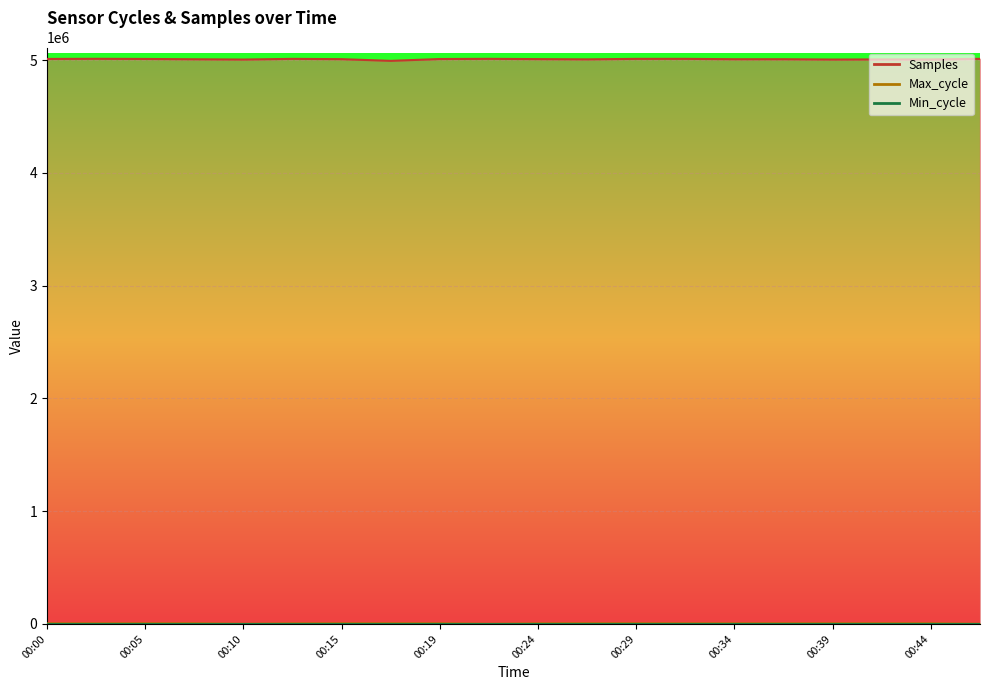

True or false: Samples and Max_cycle cross at least once.

False